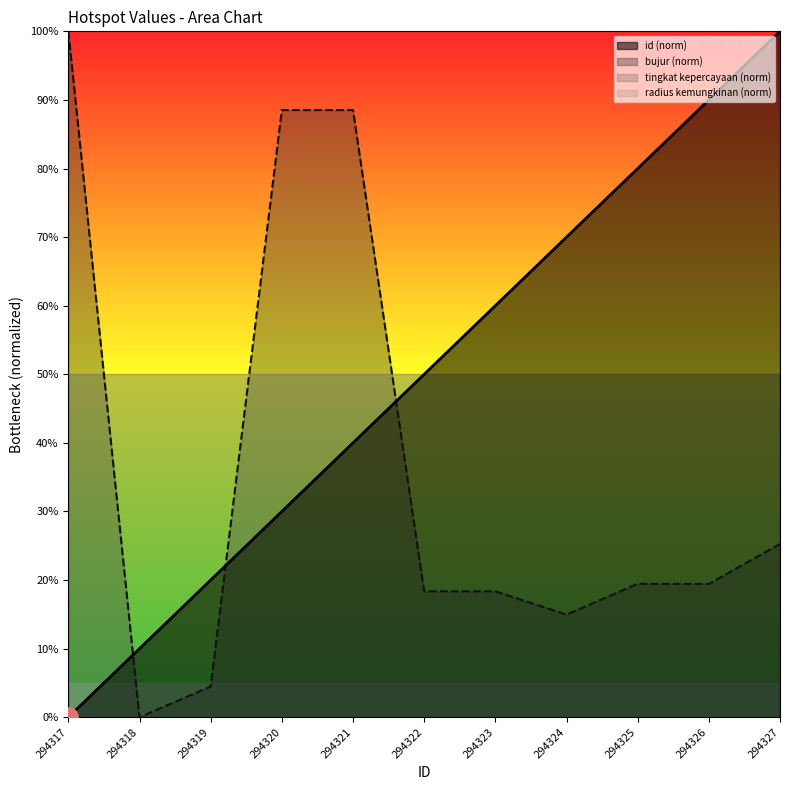

List the series in order of their peak value, highest first.

id, bujur